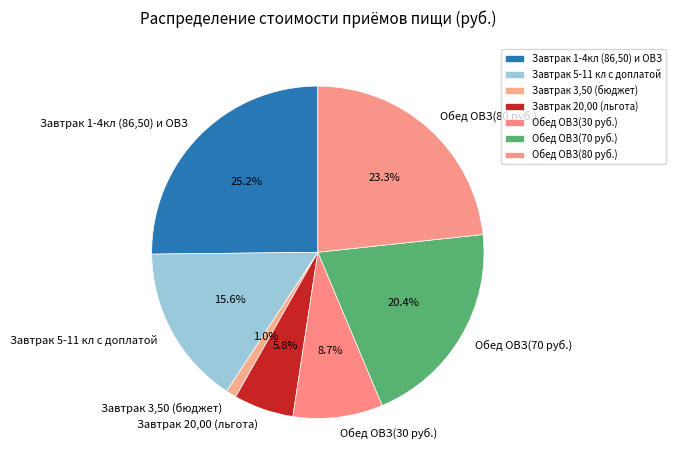

What portion of the pie excludes Завтрак 3,50 (бюджет)?

99.0%